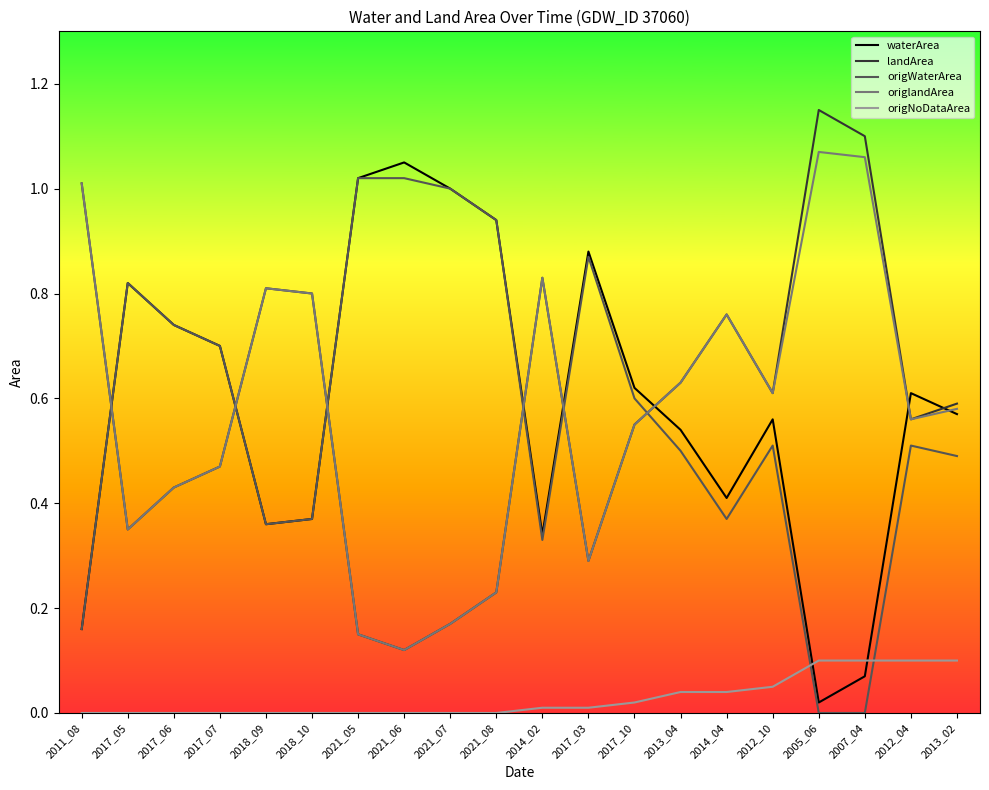

Which category has the lowest value in the waterArea series?

2005_06